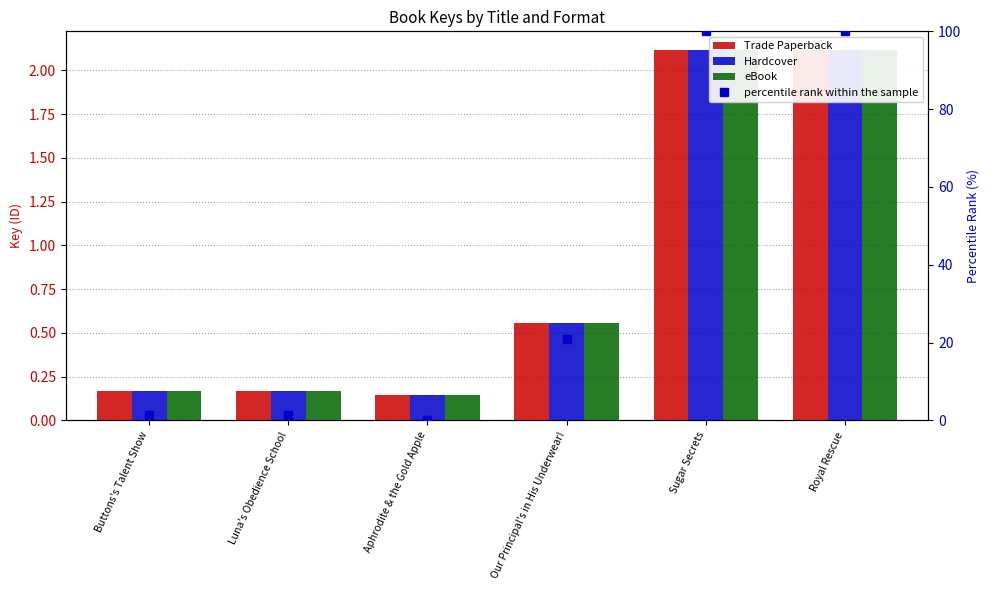

What are all the series names shown in the legend?

Trade Paperback, Hardcover, eBook, percentile rank within the sample